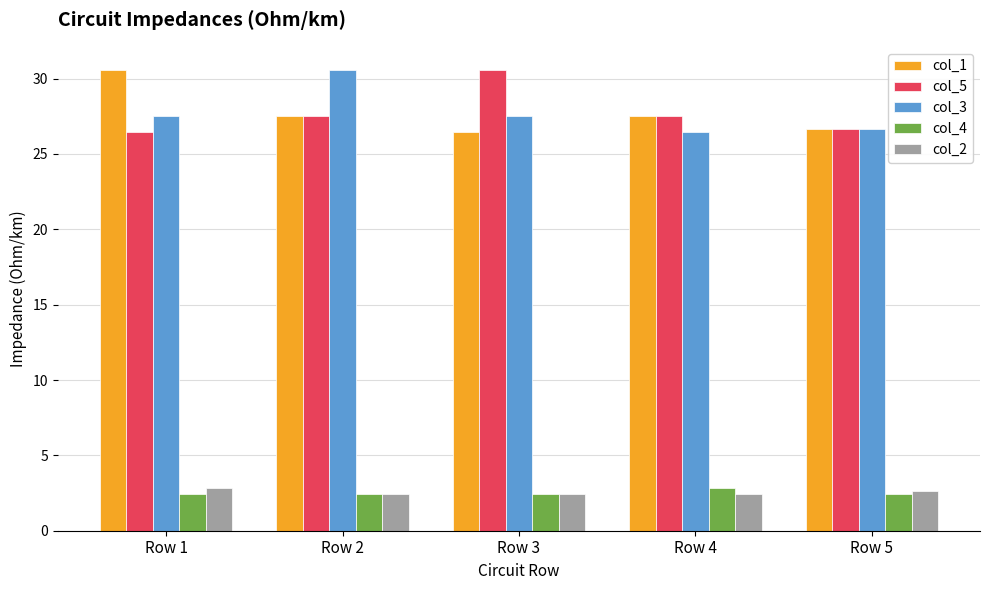

What is the maximum value for col_5?

30.6